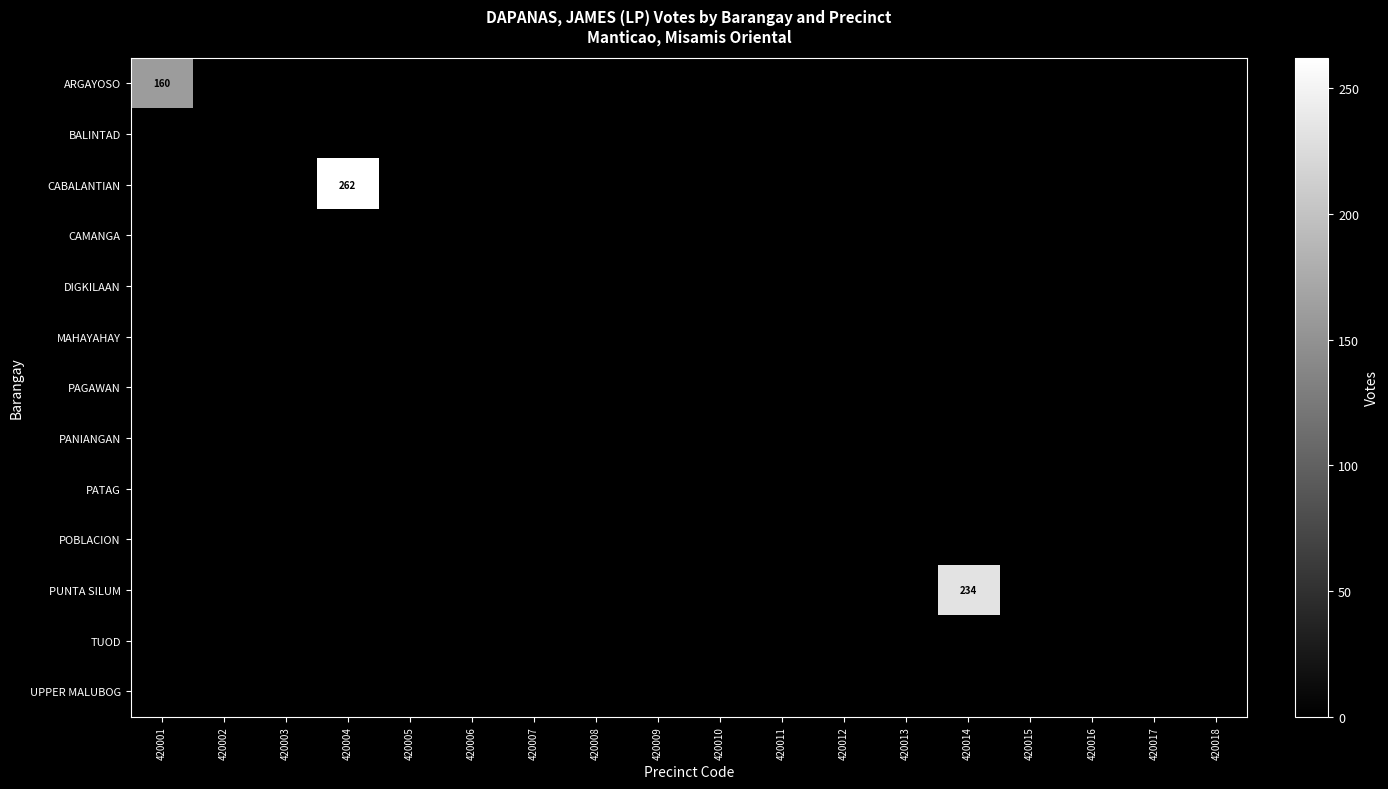

Count the number of categories in the chart.

18